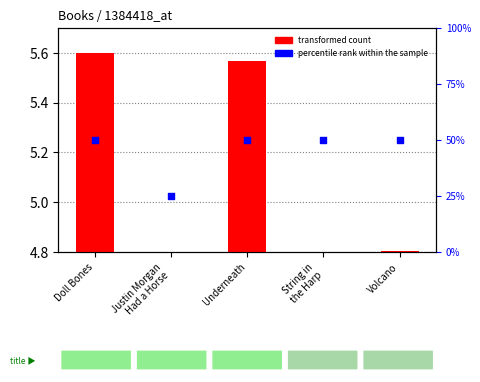

At which category is the sum across all series the highest?

Doll Bones